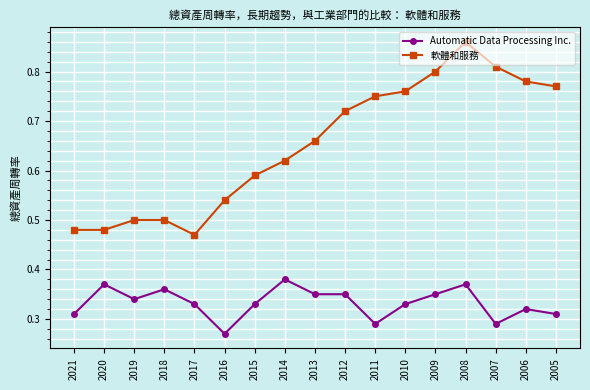

How many distinct data groups are displayed?

2